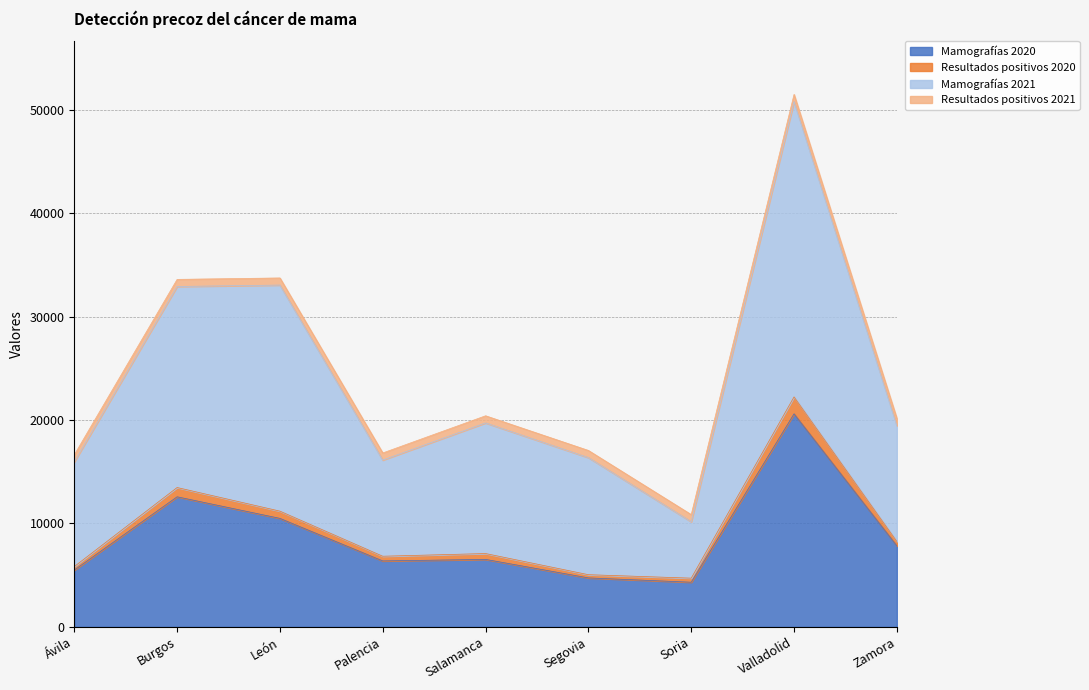

At which category is the sum across all series the highest?

Valladolid